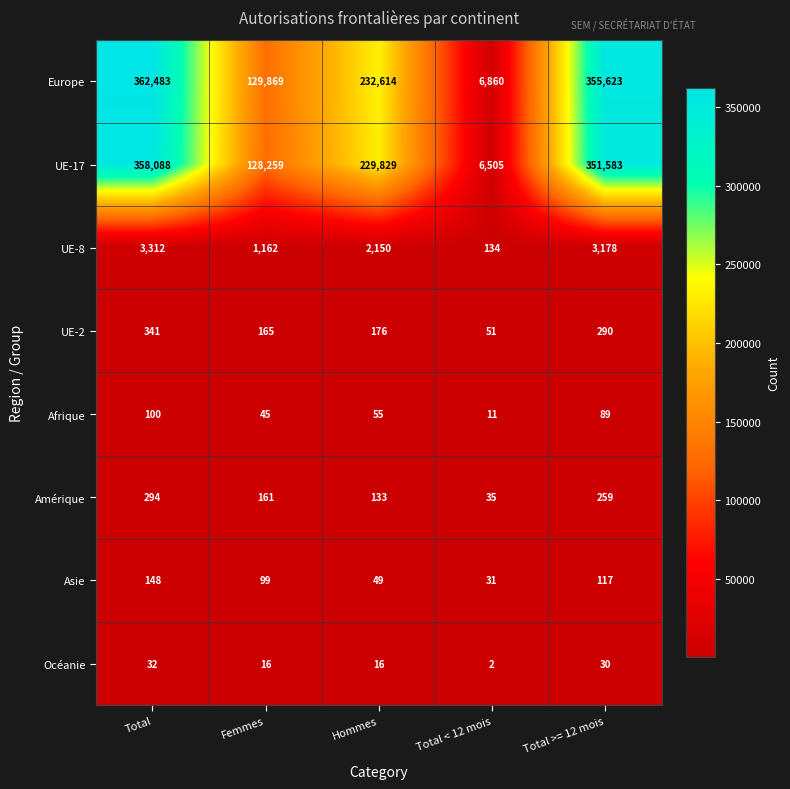

Where does the Europe series first go above 232614?

Total